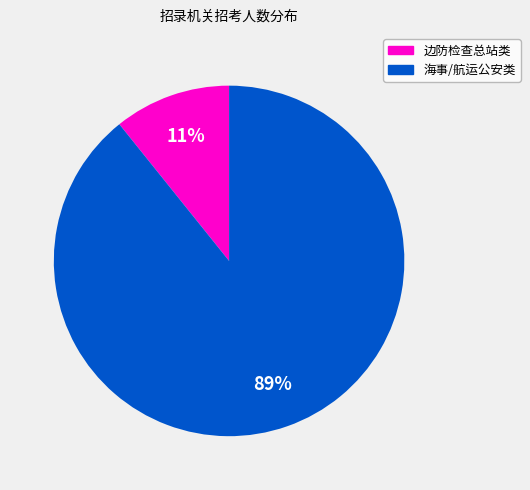

Is there a majority slice in this chart?

Yes